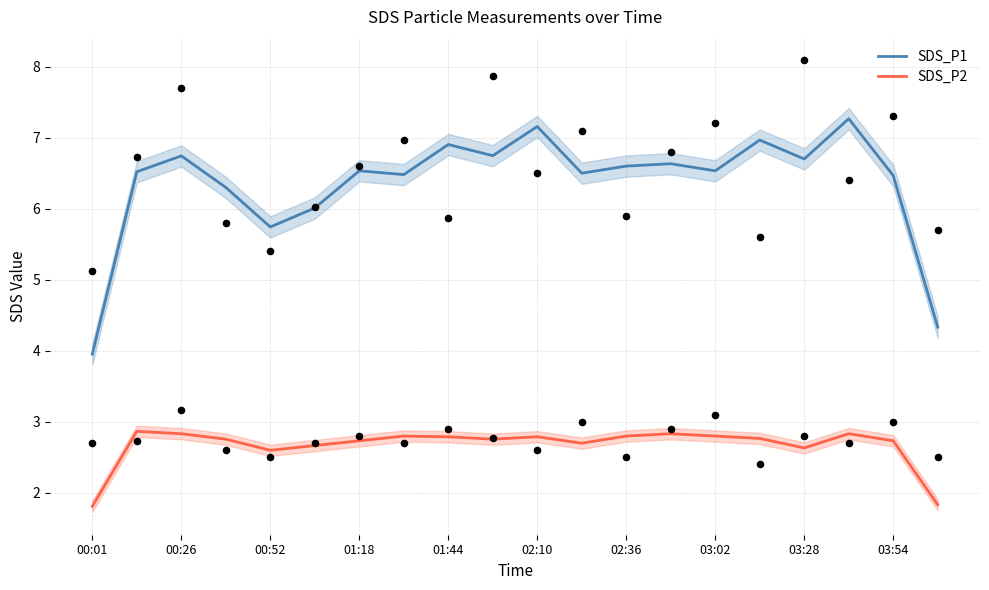

Which series reaches the maximum Y coordinate?

SDS_P1